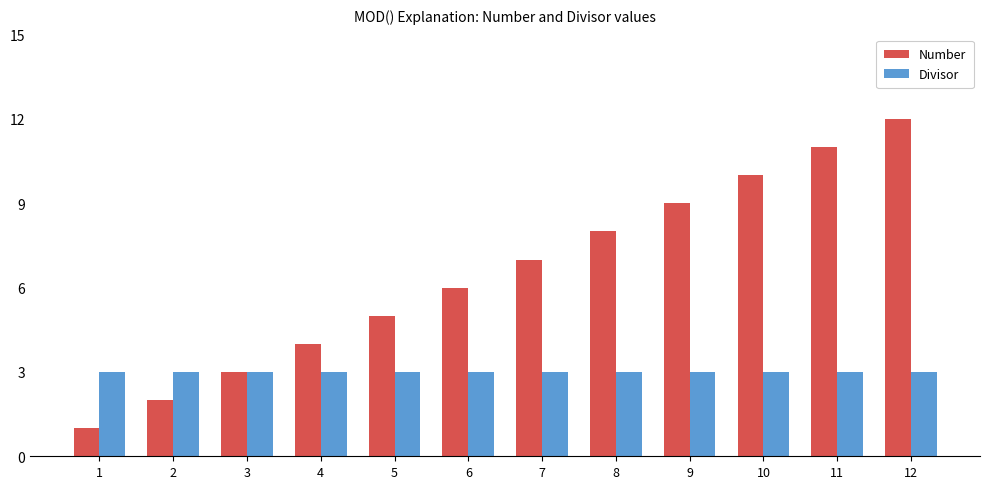

What is the sum of the Divisor values at 4 and 3?

6